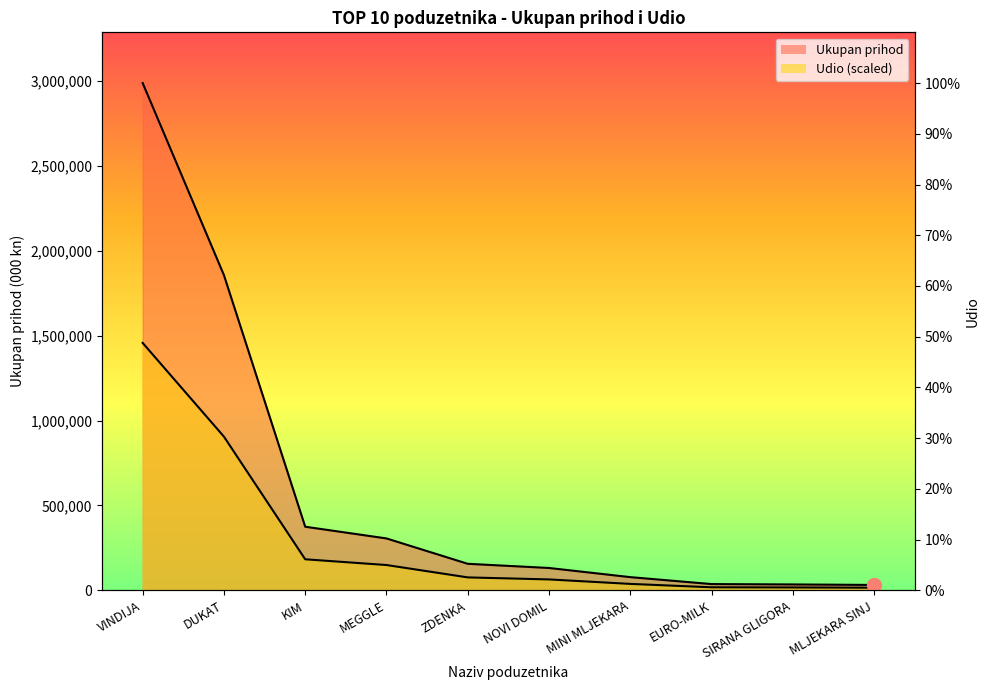

Where is Udio nearest to the value 736346?

DUKAT